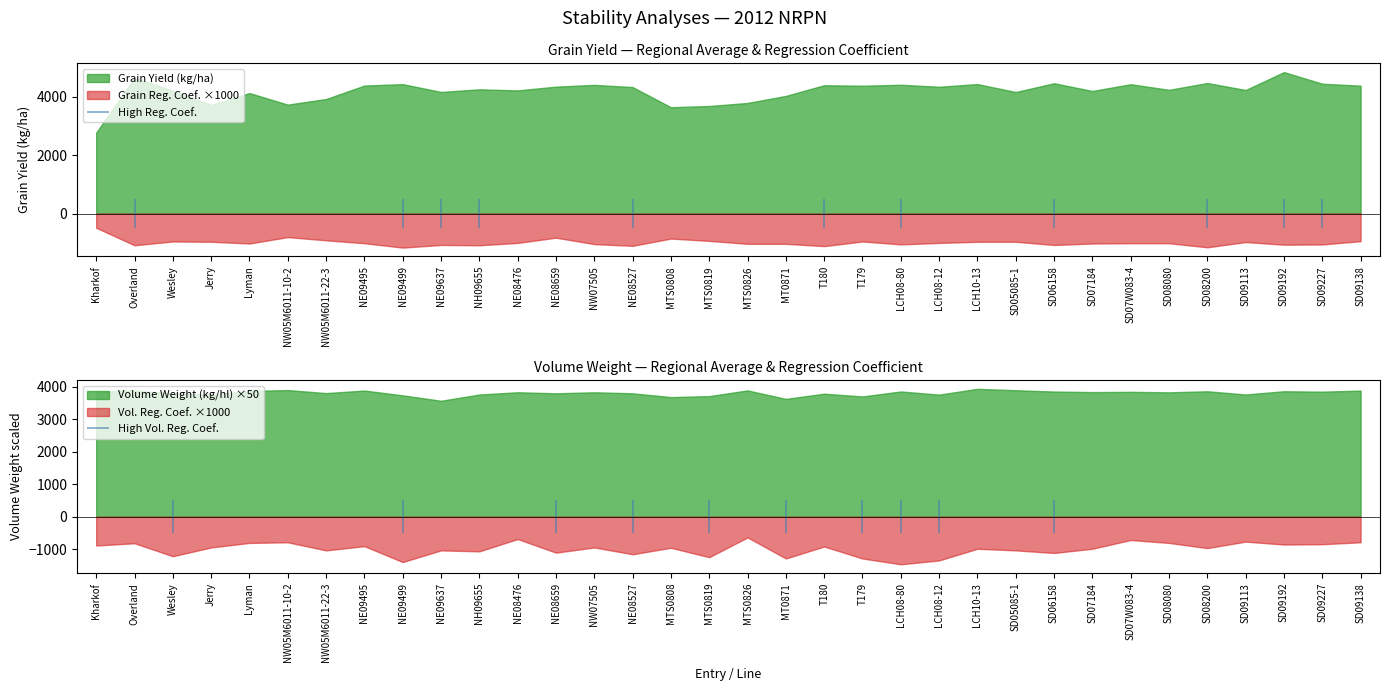

In Grain Yield (kg/ha), how many points are higher than both neighbors (excluding endpoints)?

12